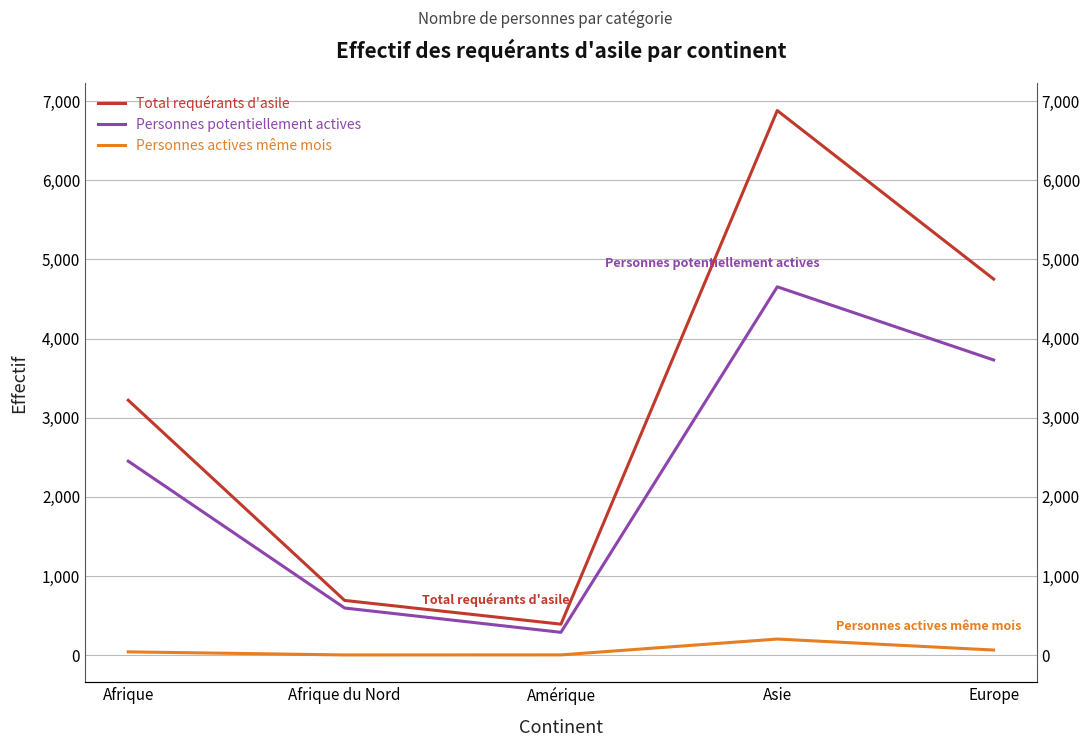

Rank the series by their average value, from highest to lowest.

Total requérants d'asile, Personnes potentiellement actives, Personnes actives même mois